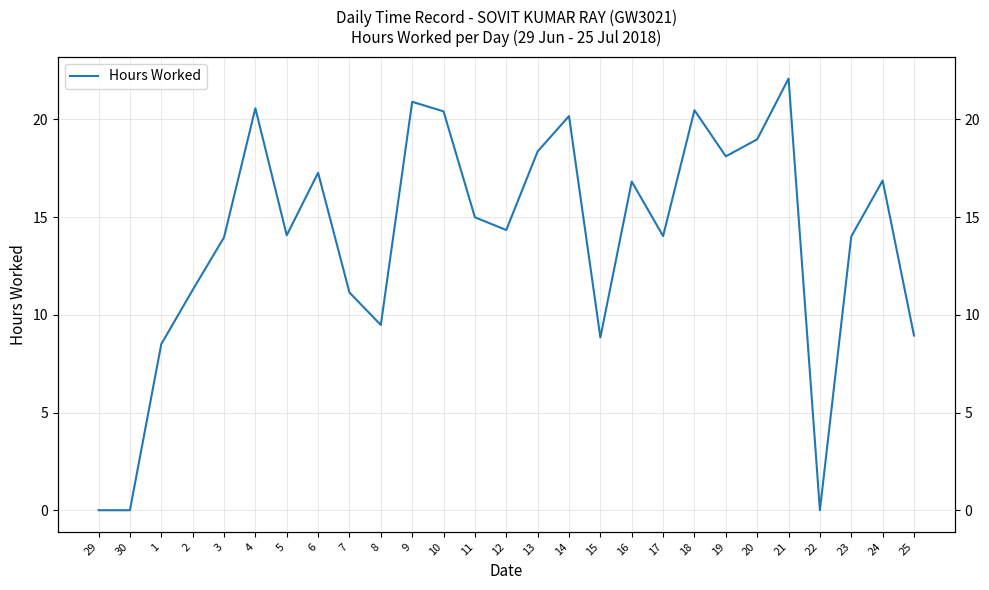

Reading right to left, what are all the values shown in this chart?

8.9	16.9	14.0	0.0	22.1	19.0	18.1	20.5	14.0	16.8	8.8	20.2	18.4	14.3	15.0	20.4	20.9	9.5	11.1	17.3	14.1	20.6	14.0	11.3	8.5	0.0	0.0